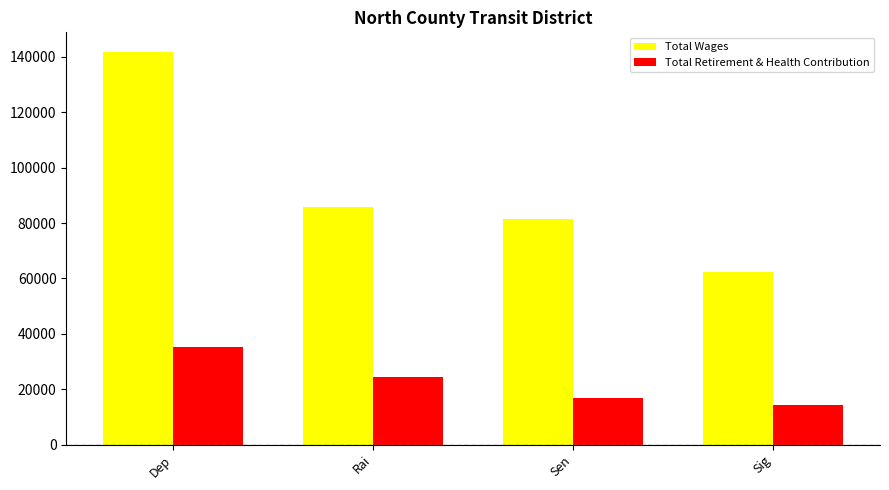

What is the greatest value displayed?

141786